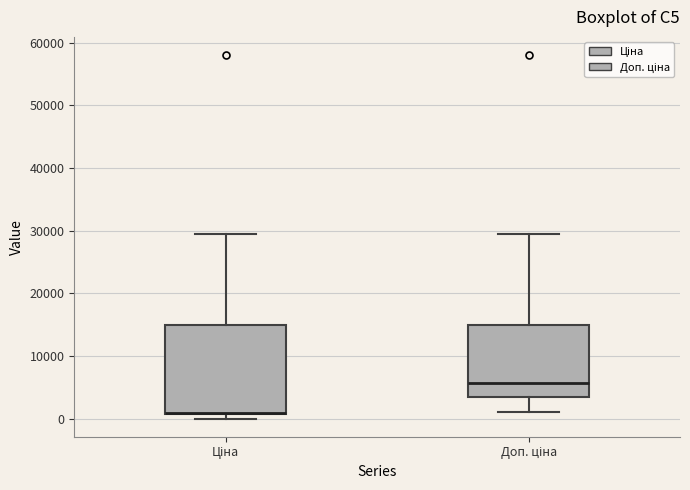

Reading left to right, read every box against the y-axis: the position of its median line, the range the box covers, and the ends of its whiskers. The values are not printed on the chart, so give them approximately, as read against the axis.

Ціна: median 1000 (drawn on the box's lower edge), box 1000 to 15000, whiskers 0 to 30000
Доп. ціна: median 6000, box 3000 to 15000, whiskers 1000 to 30000